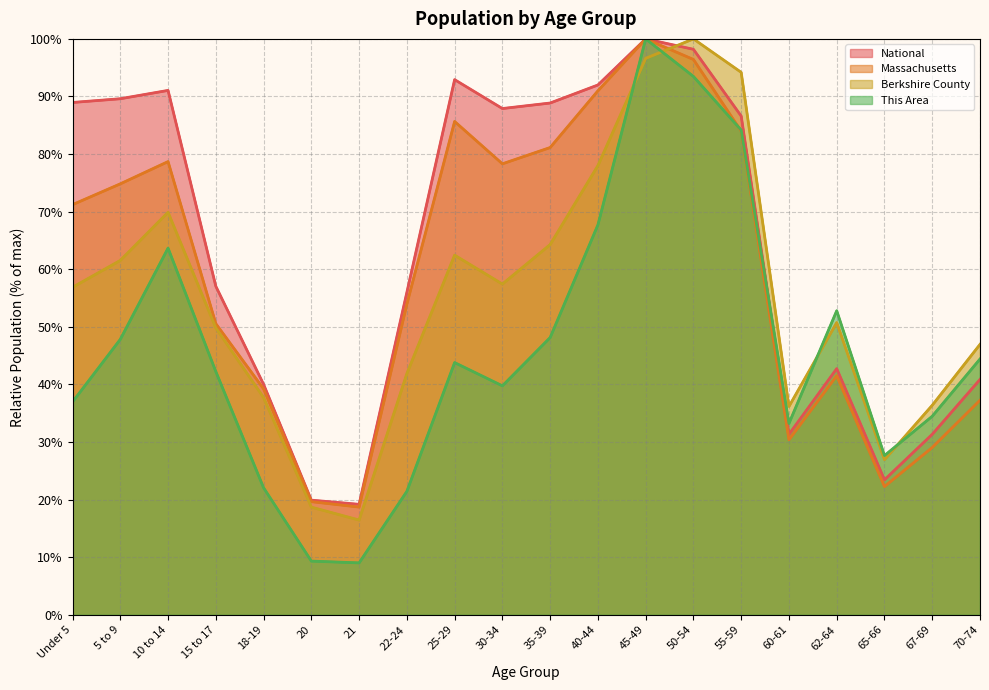

What position from the right is 45-49?

8